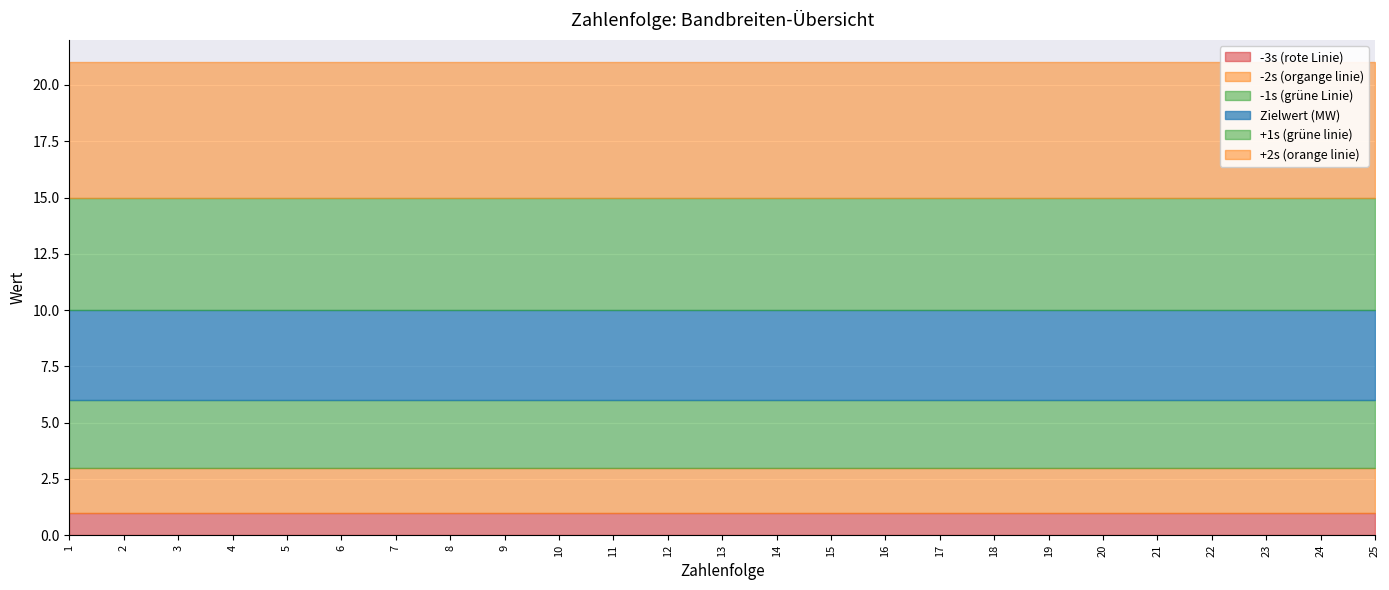

The value of +1s (grüne linie) at 19 is 5. True or false?

True